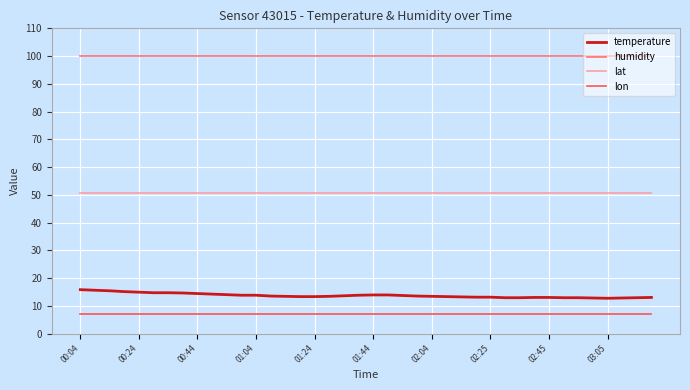

Which series has the largest range (max minus min)?

temperature